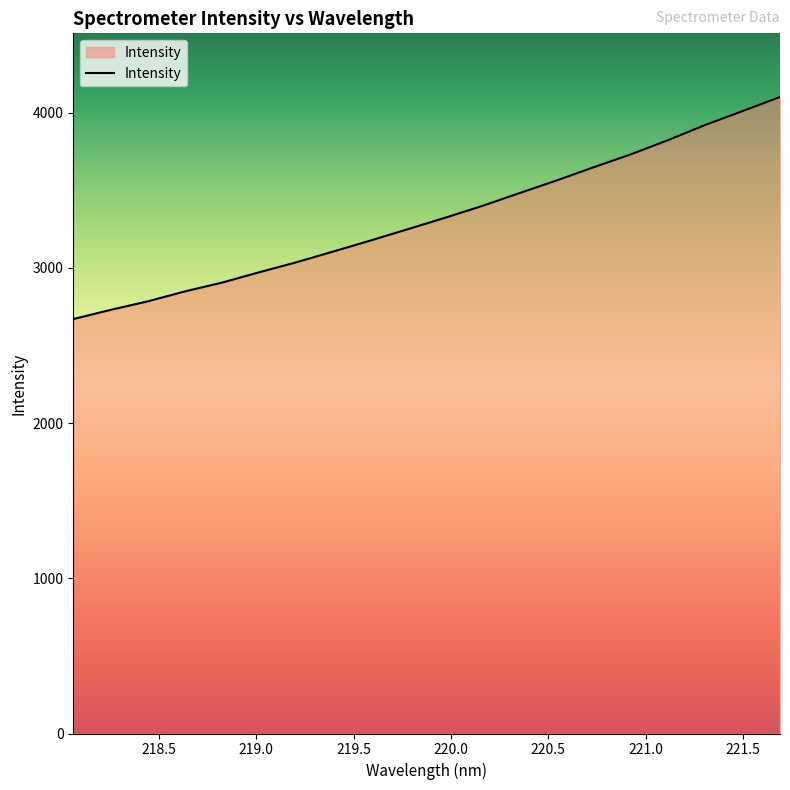

What is the difference between the maximum and minimum values?

1430.7